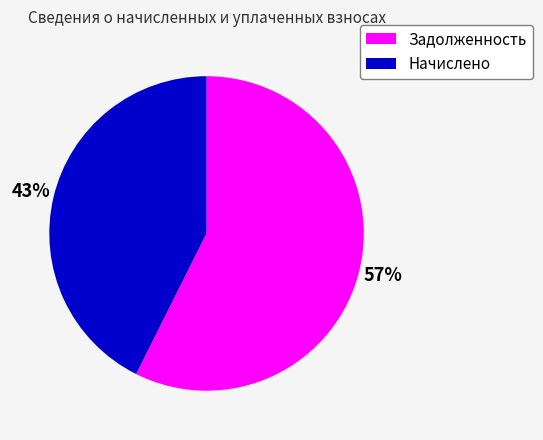

Between Задолженность and Начислено, which is larger?

Задолженность